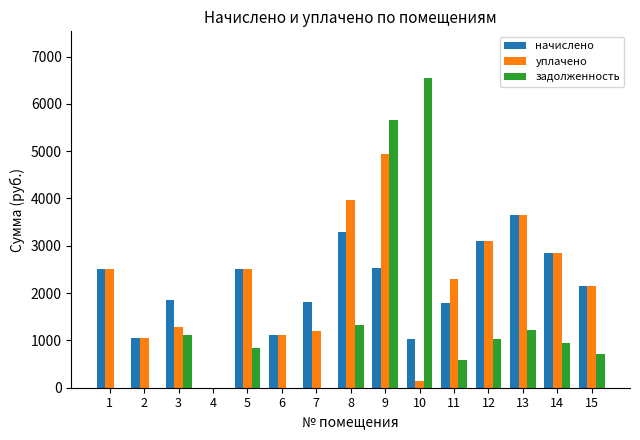

What is the total value across all series at 8?

8591.6